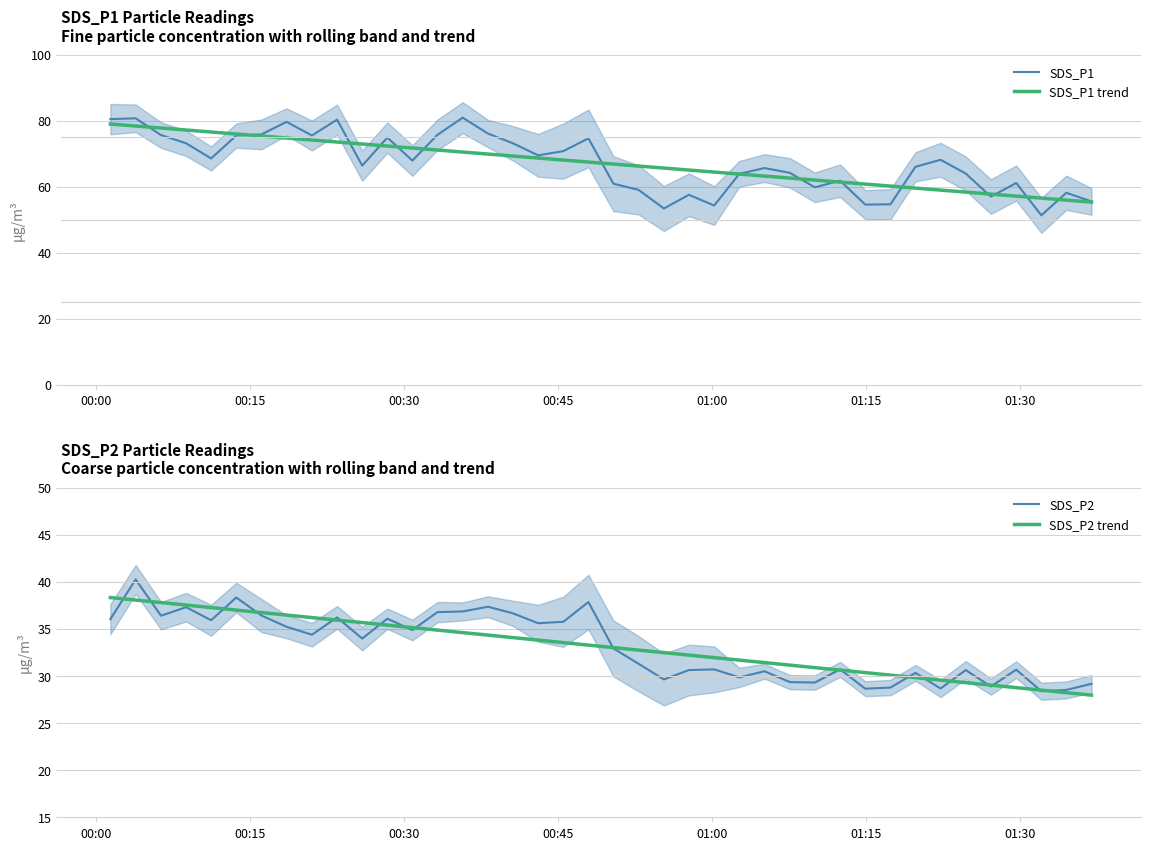

What are all the series names shown in the legend?

SDS_P1, SDS_P1 trend, SDS_P2, SDS_P2 trend